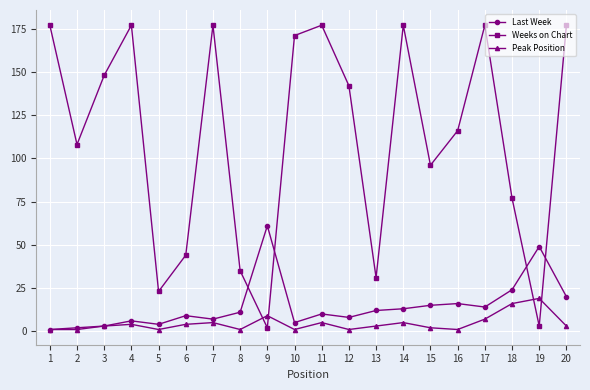

How many data points in Weeks on Chart are less than 142?

10